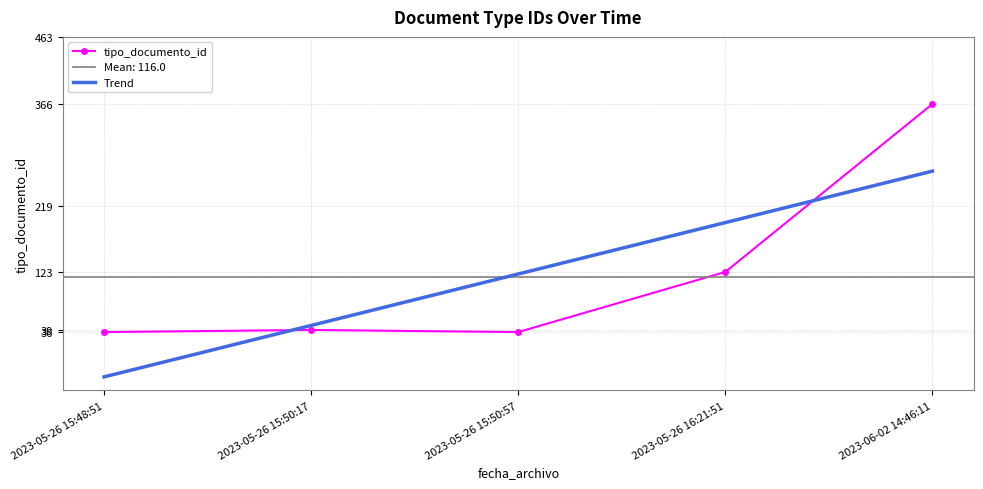

Rank the series at 2023-05-26 15:50:57 from highest to lowest value.

Trend, tipo_documento_id